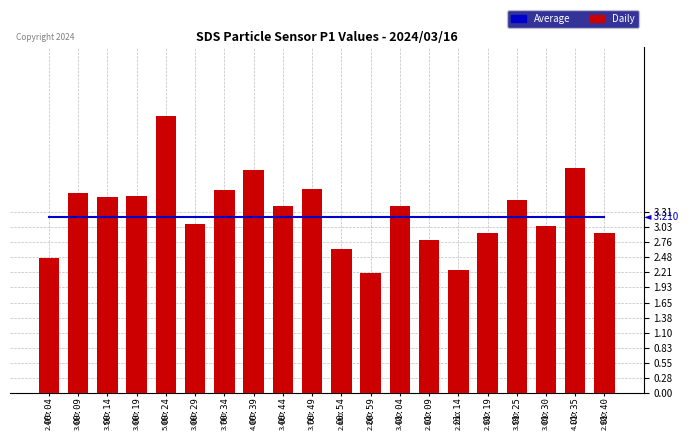

How many groups of bars are there?

20